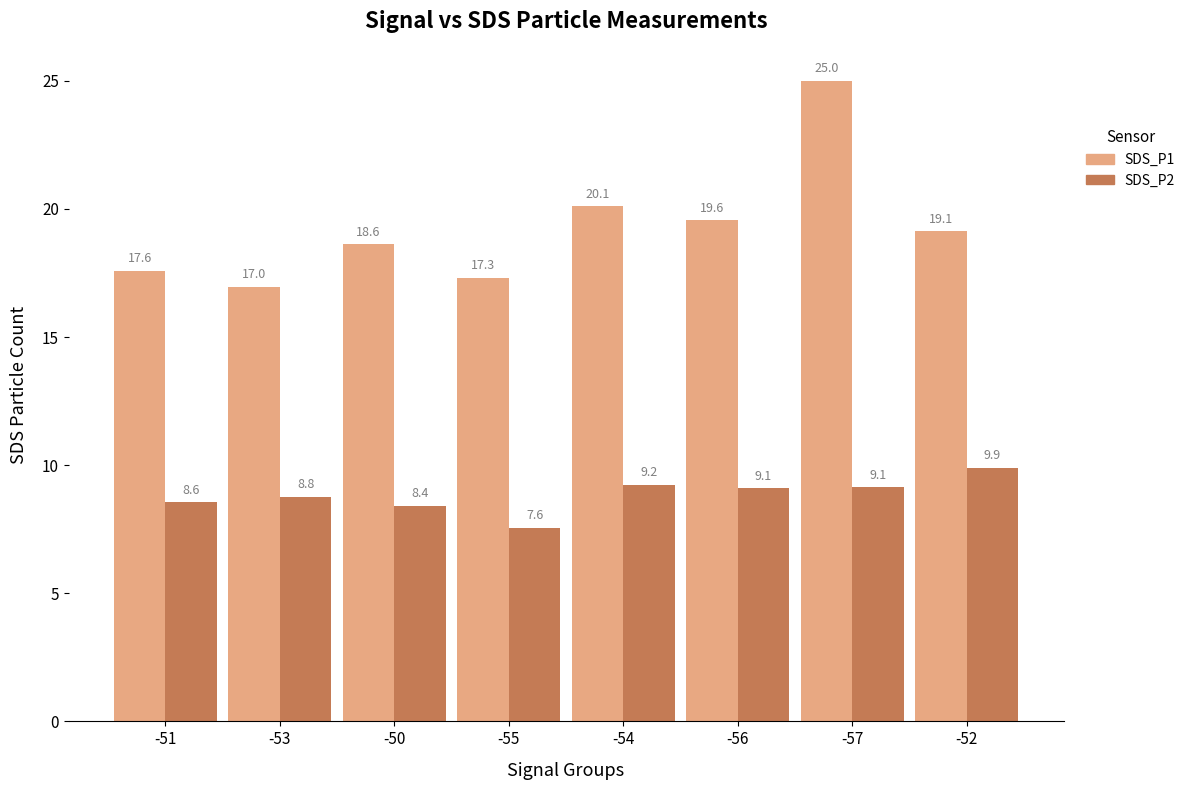

Is it true that SDS_P1 equals 34.7 at -54?

False